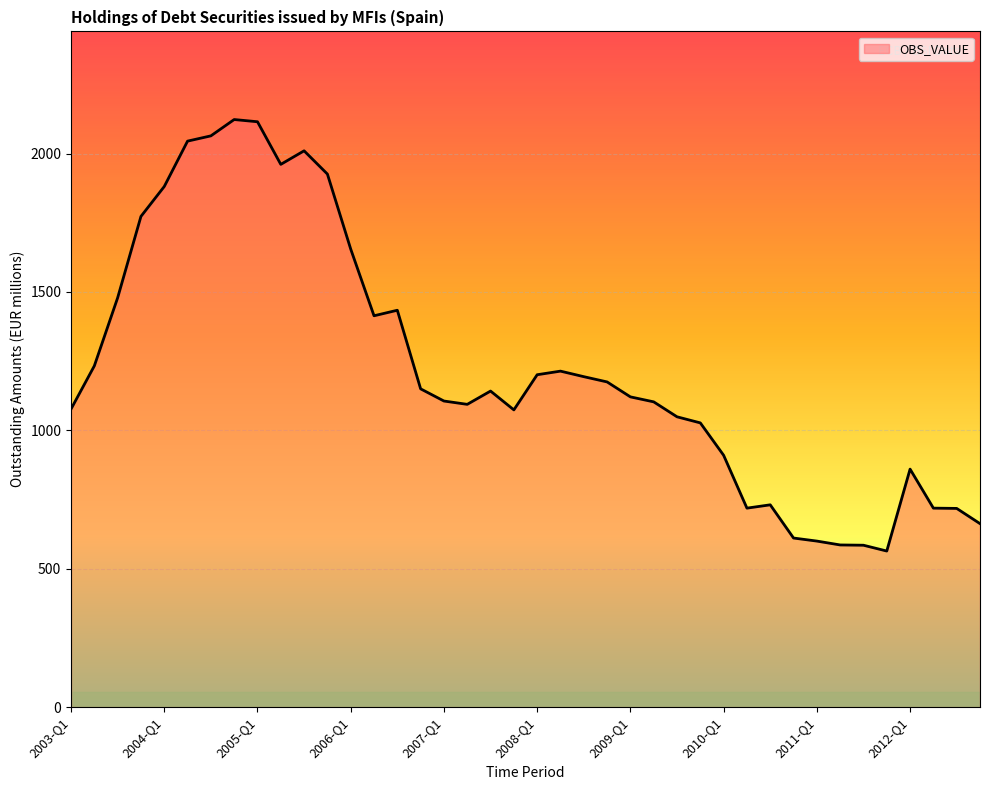

What is the maximum value shown in the chart?

2123